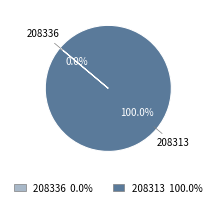

The 208313 slice represents 86% of the pie. True or false?

False